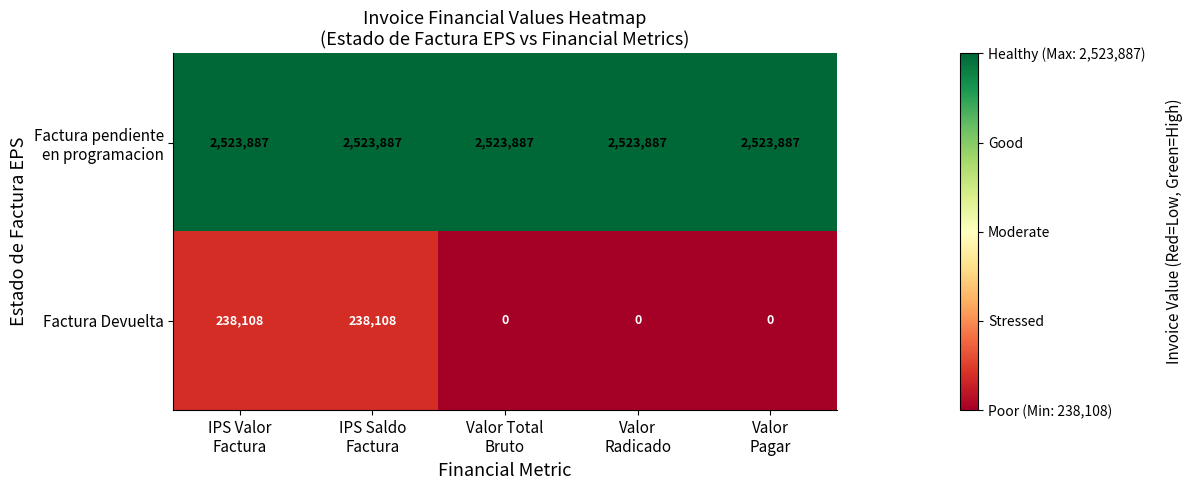

At how many categories does at least one series exceed 1515255?

5